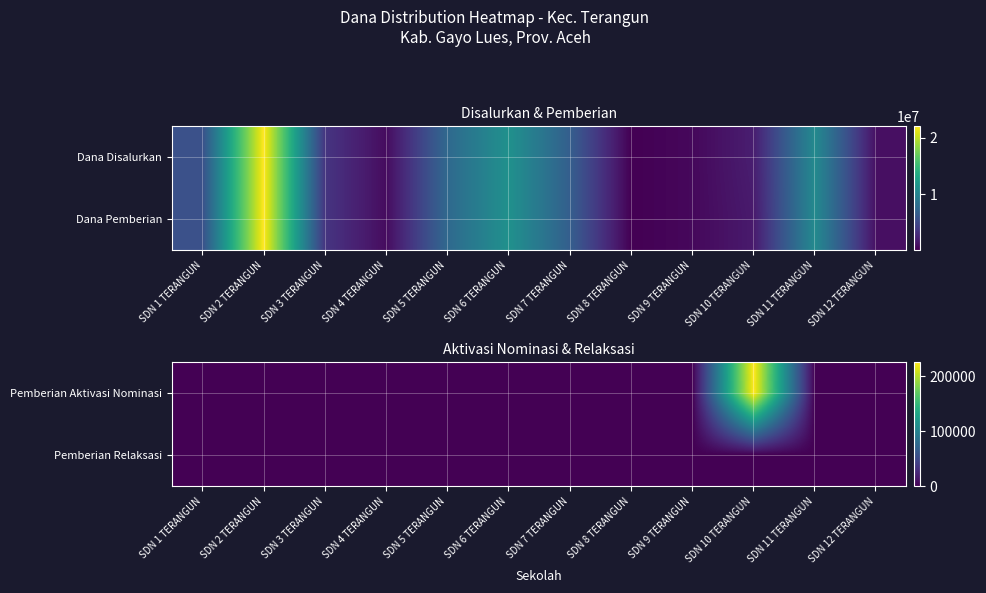

The Pemberian Relaksasi series shows 0 at SDN 6 TERANGUN. True or false?

True